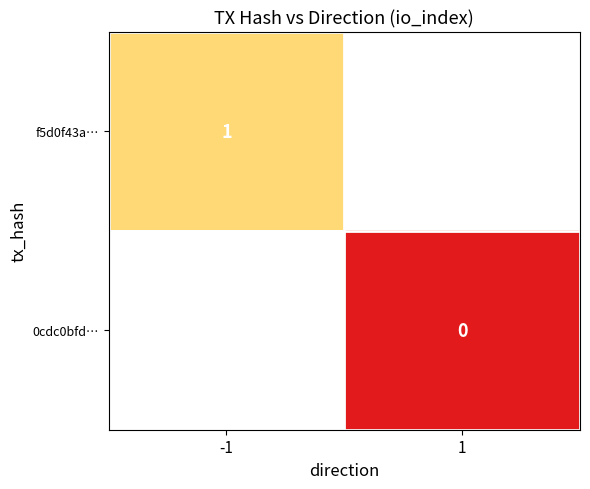

The value of f5d0f43a… at -1 is 2. True or false?

False